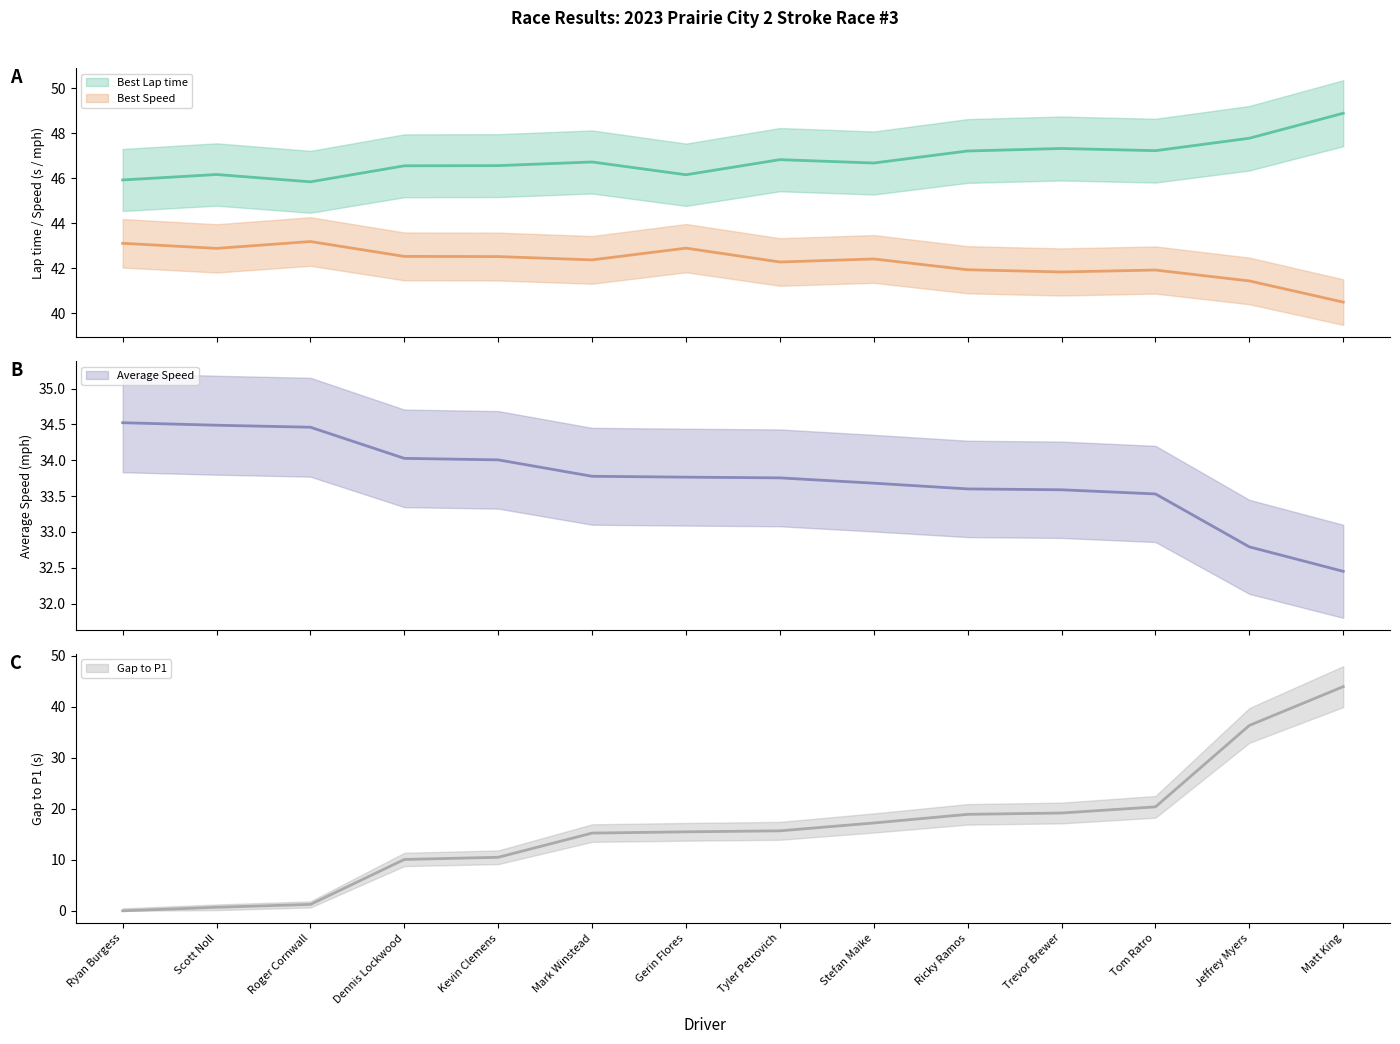

The Gap to P1 series shows 4.6 at Dennis Lockwood. True or false?

False